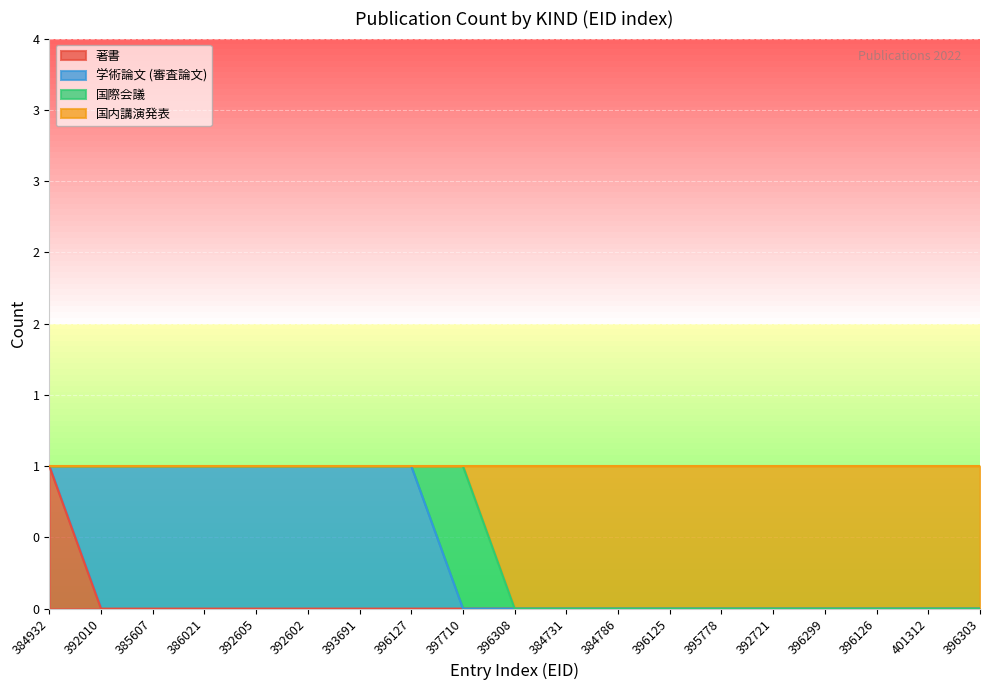

Between 396308 and 396126, which series saw the biggest shift?

著書